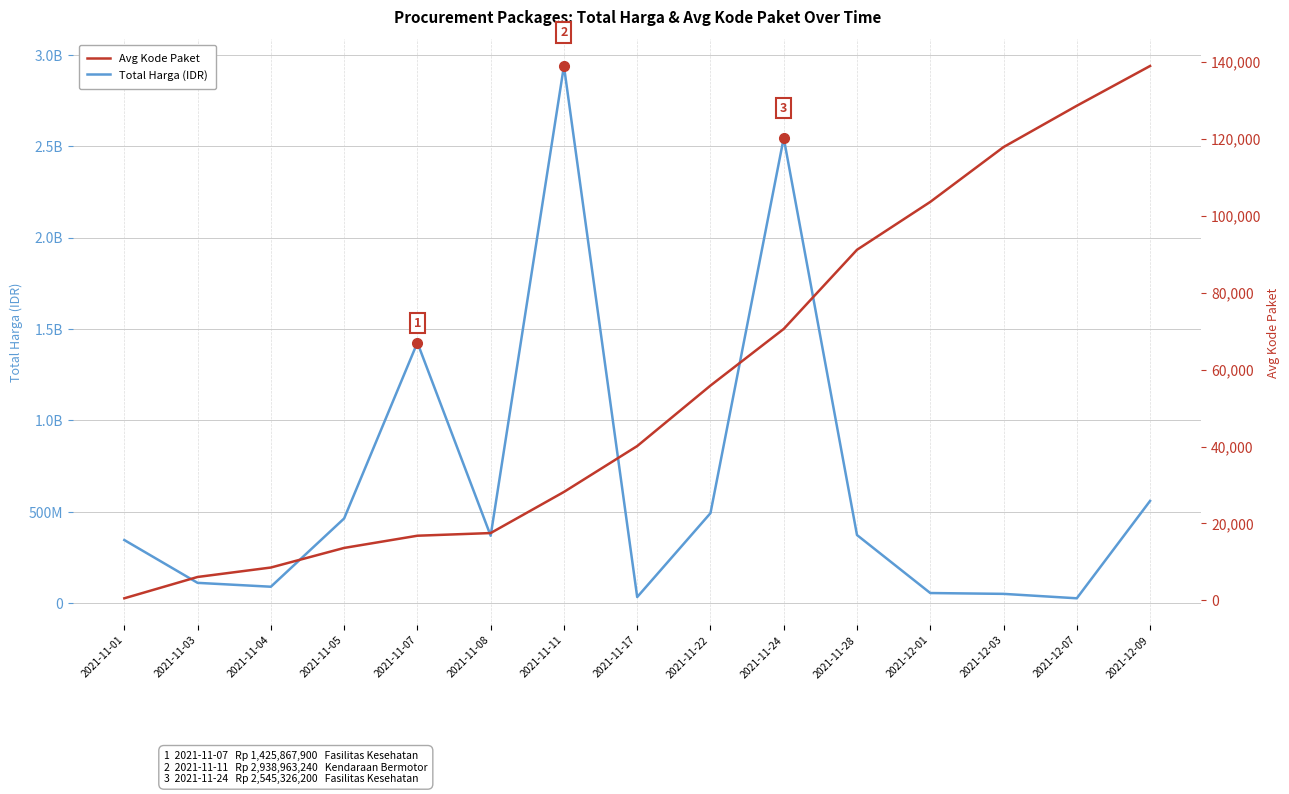

Rank the categories by Total Harga (IDR) value from highest to lowest.

2021-11-11, 2021-11-24, 2021-11-07, 2021-12-09, 2021-11-22, 2021-11-05, 2021-11-28, 2021-11-08, 2021-11-01, 2021-11-03, 2021-11-04, 2021-12-01, 2021-12-03, 2021-11-17, 2021-12-07